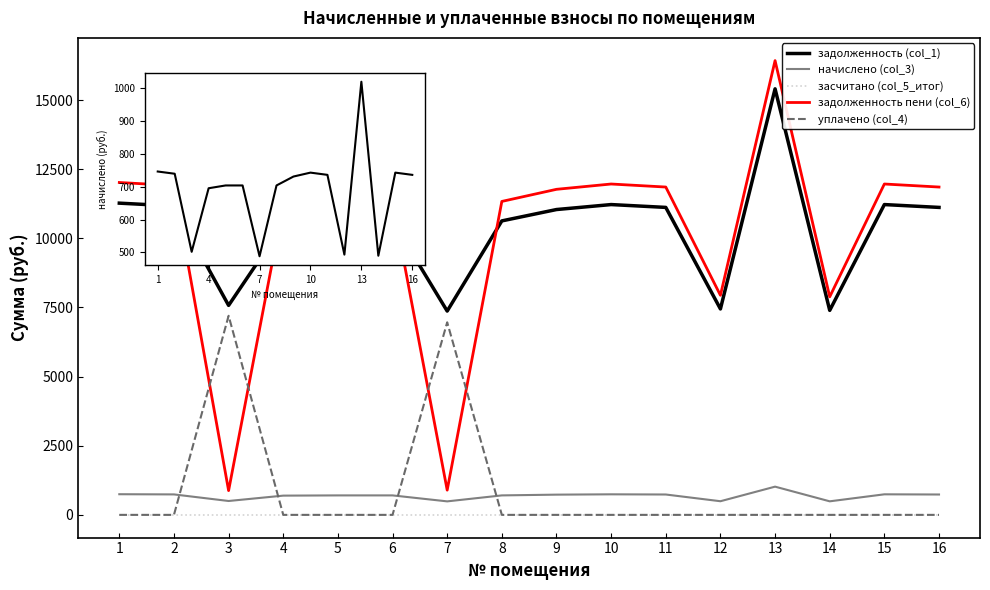

How many lines are shown in the chart?

5